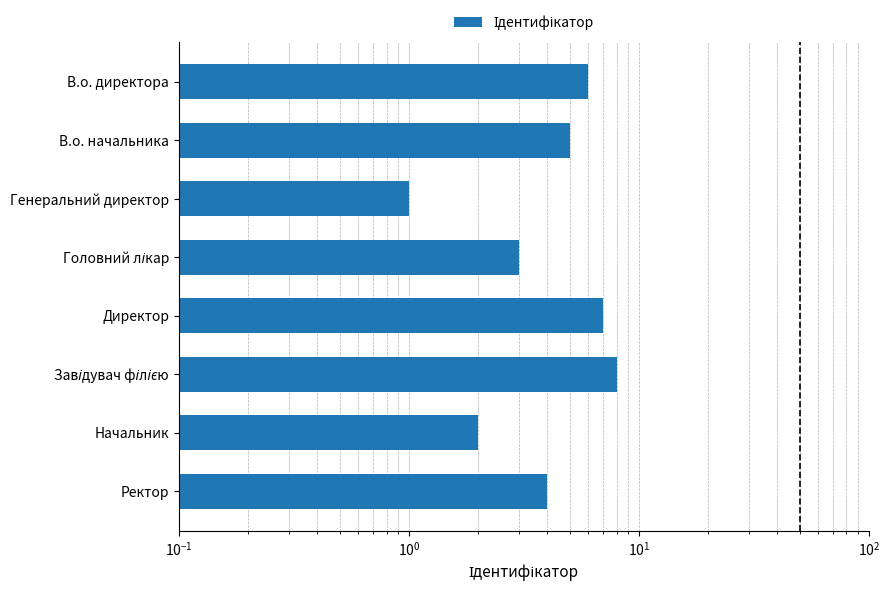

What is the average value?

4